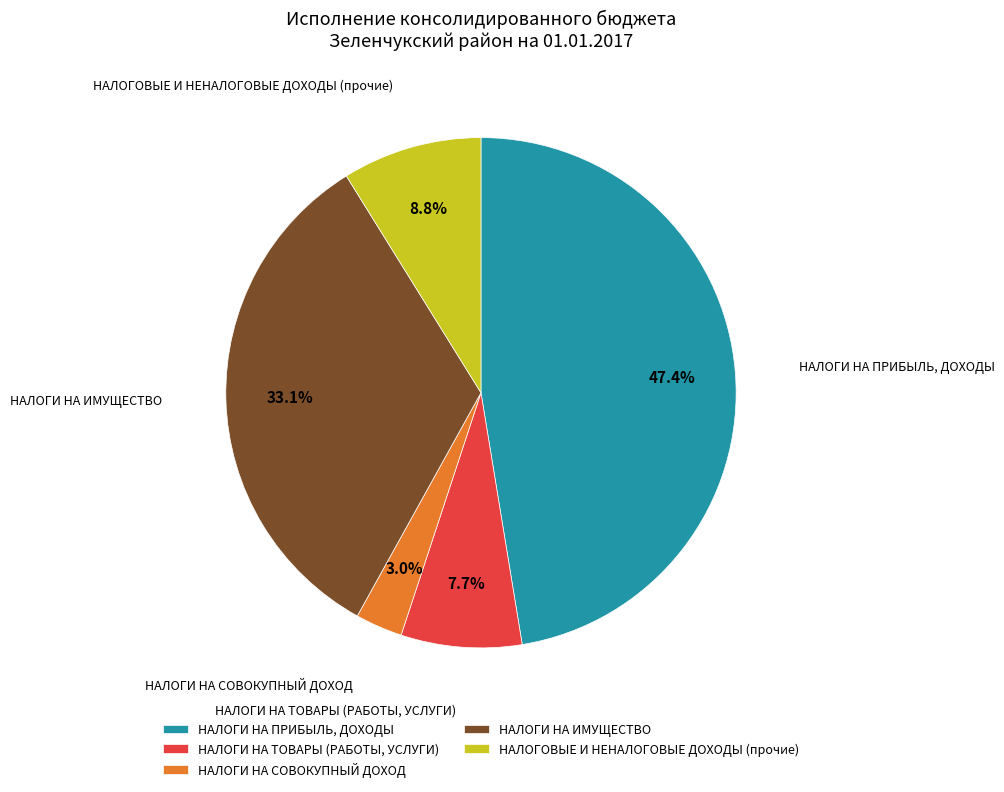

Is there a majority slice in this chart?

No